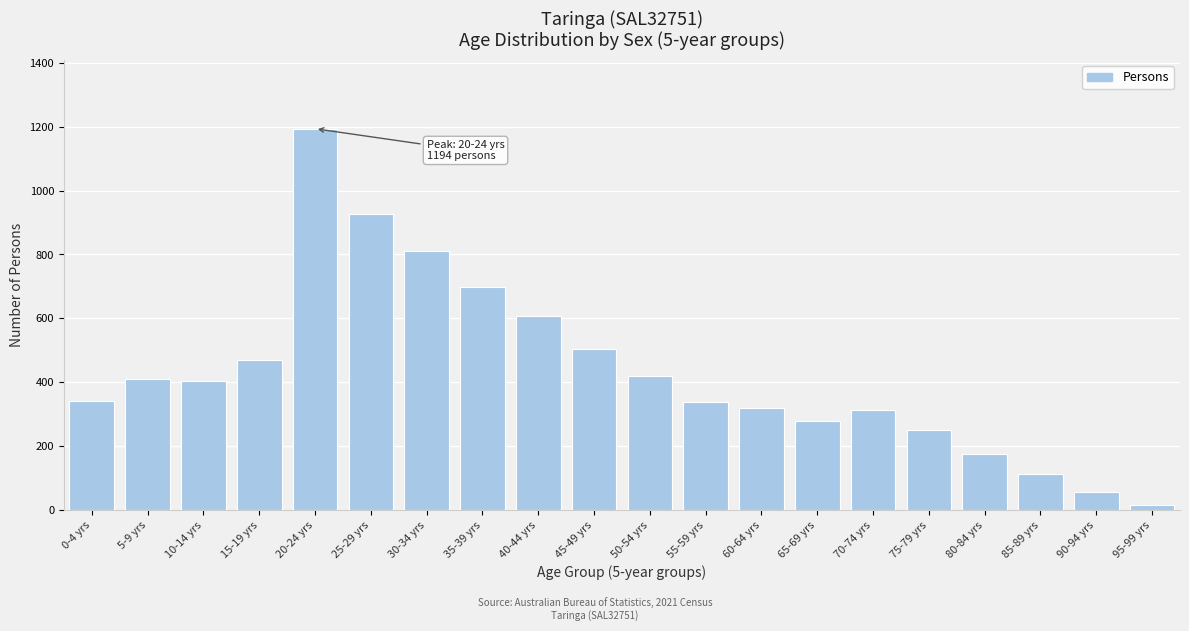

Is it true that the value at 85-89 yrs is 42?

False